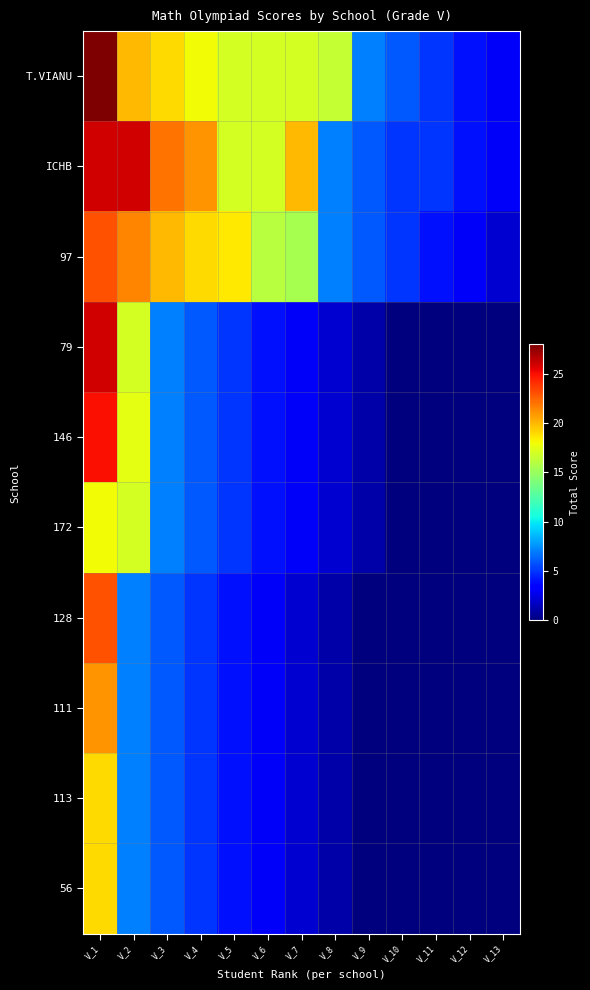

How many categories are shown in the chart?

13